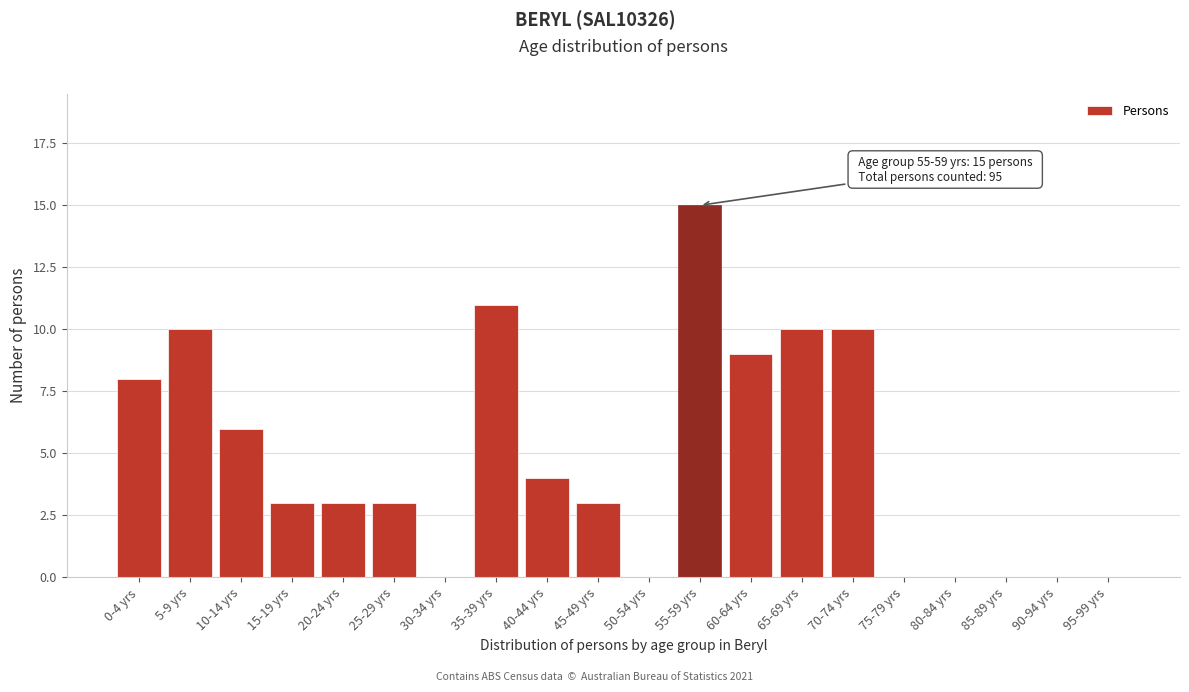

Reading right to left, transcribe all the data shown in this chart.

95-99 yrs=0	90-94 yrs=0	85-89 yrs=0	80-84 yrs=0	75-79 yrs=0	70-74 yrs=10	65-69 yrs=10	60-64 yrs=9	55-59 yrs=15	50-54 yrs=0	45-49 yrs=3	40-44 yrs=4	35-39 yrs=11	30-34 yrs=0	25-29 yrs=3	20-24 yrs=3	15-19 yrs=3	10-14 yrs=6	5-9 yrs=10	0-4 yrs=8